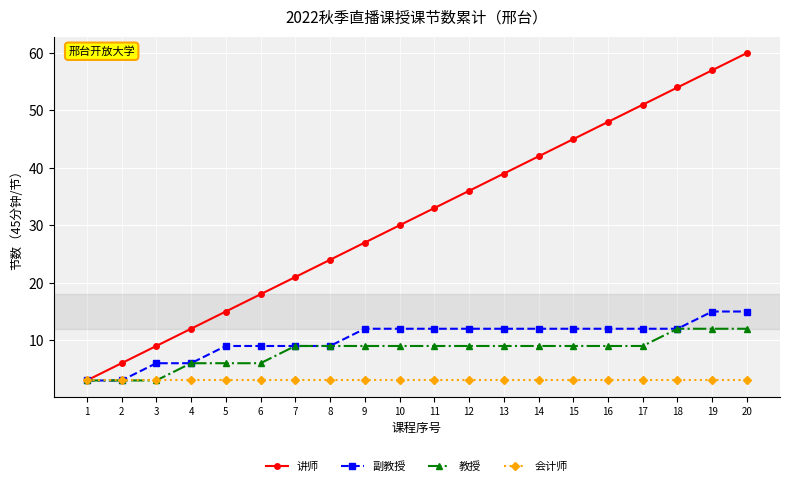

How many categories are shown in the chart?

20